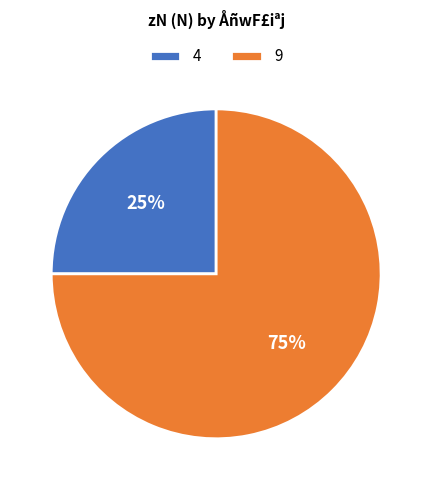

Does 4 account for over 50% of the chart?

No